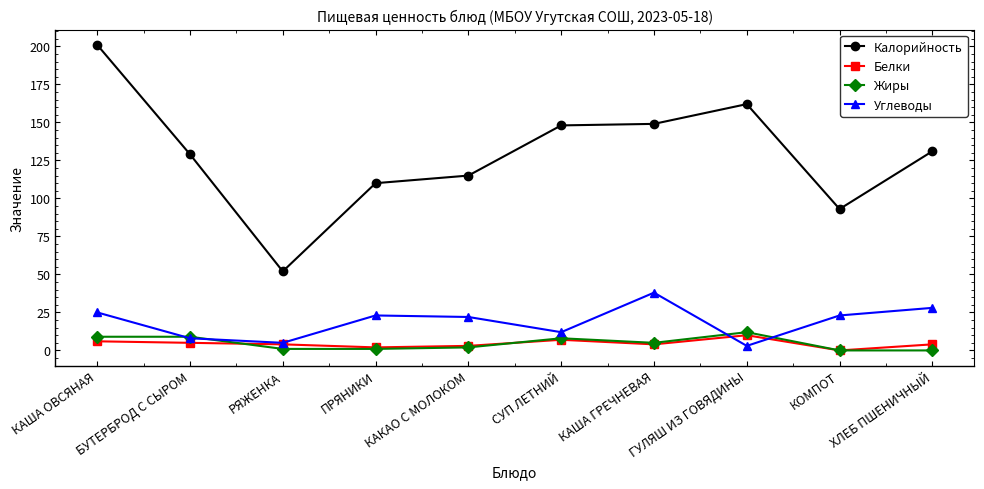

The value of Жиры at КАША ОВСЯНАЯ is 9. True or false?

True